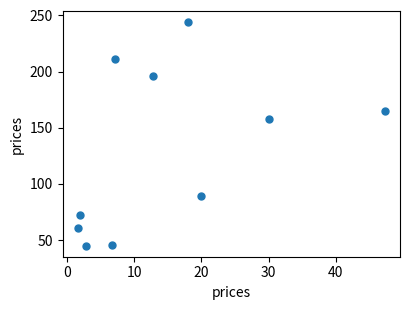

What Y value in the scatter plot is closest to 144?

157.6